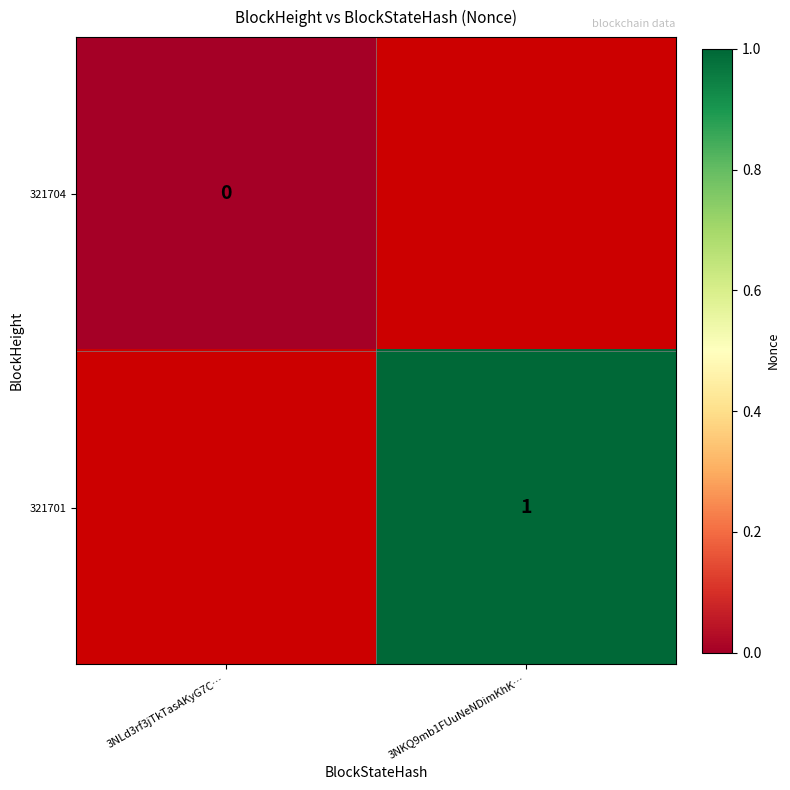

What value does the 321701 series have at 3NKQ9mb1FUuNeNDimKhK…?

1.0